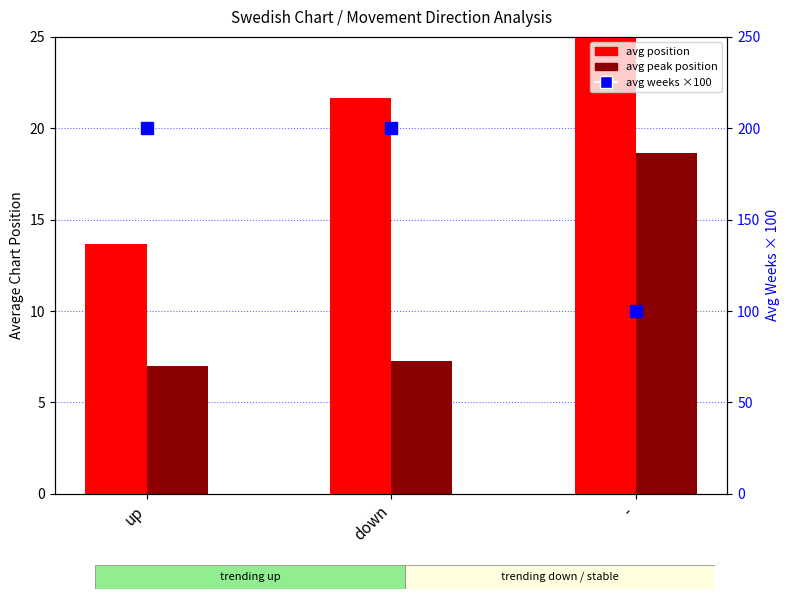

What is the difference between the maximum and minimum values in the avg position series?

11.6